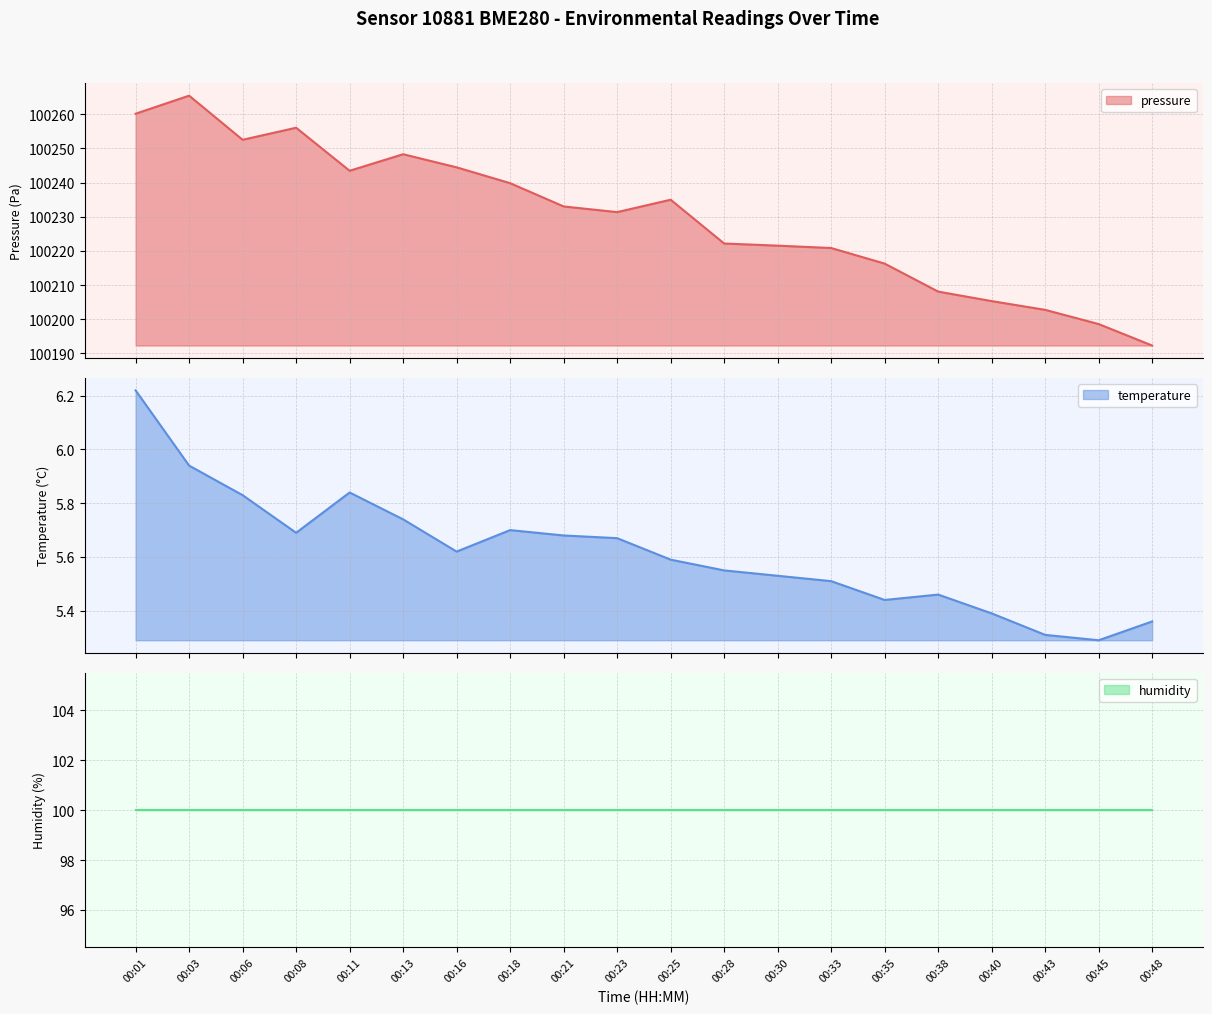

What is the total value across all series at 00:06?

100258.3